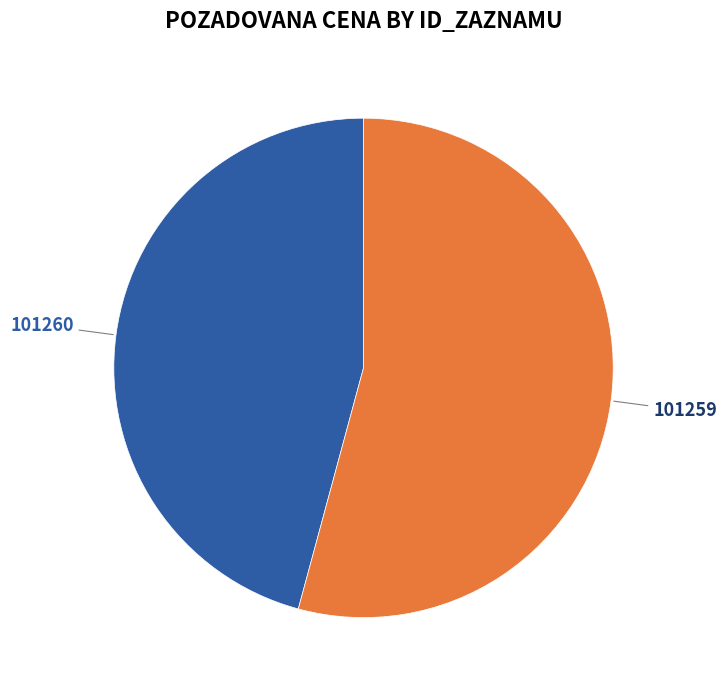

Does 101259 account for over 50% of the chart?

Yes